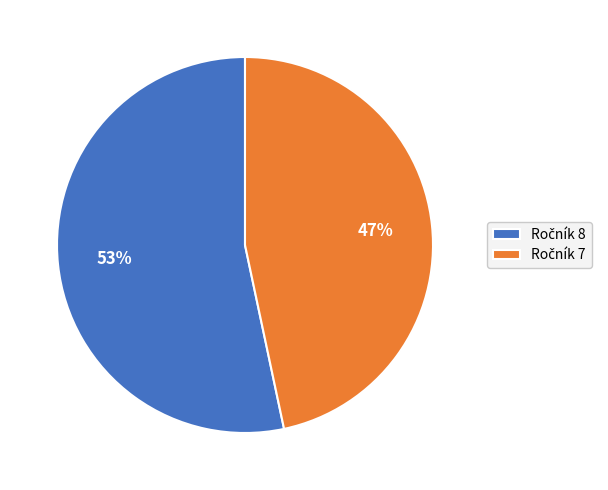

Is there a majority slice in this chart?

Yes